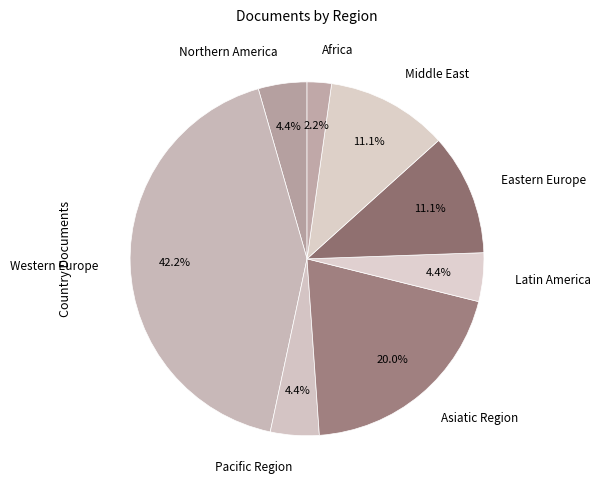

How many slices are in this pie chart?

8